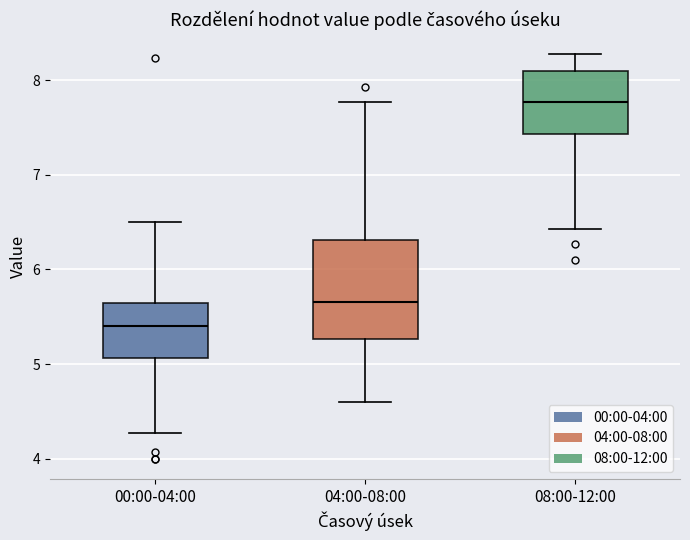

Reading left to right, transcribe this box plot: for each box, give where its median line is, the range the box spans, and where its two whiskers end, as read against the y-axis. The values are not printed on the chart, so give them approximately, as read against the axis.

00:00-04:00: median 5.4, box 5.1 to 5.6, whiskers 4.3 to 6.5
04:00-08:00: median 5.7, box 5.3 to 6.3, whiskers 4.6 to 7.8
08:00-12:00: median 7.8, box 7.4 to 8.1, whiskers 6.4 to 8.3